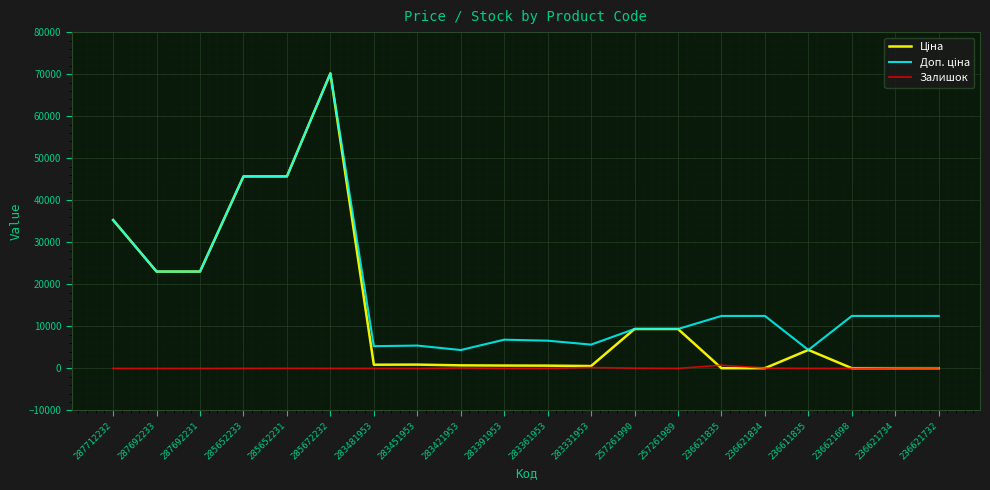

At which category is the sum across all series the highest?

285672232